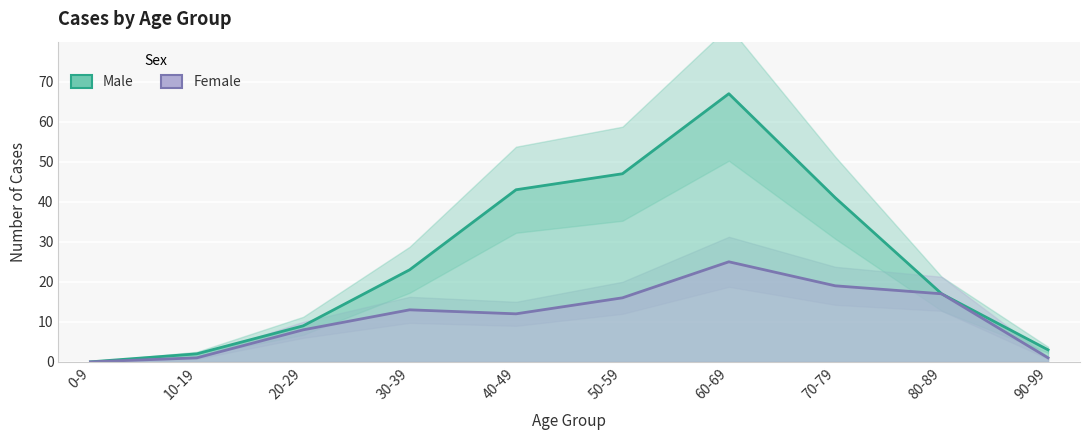

What is the highest value of the Female series?

25